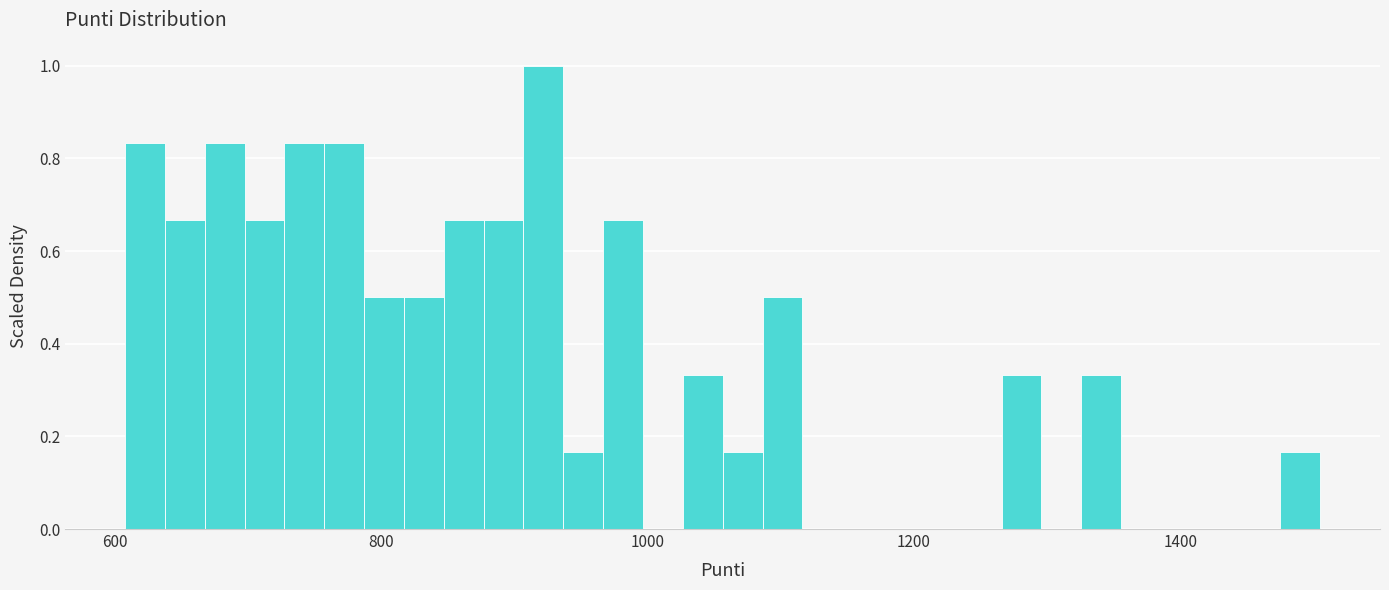

Around what value on the x-axis is the tallest bar? Give the approximate position of its centre, as read against the axis.

920